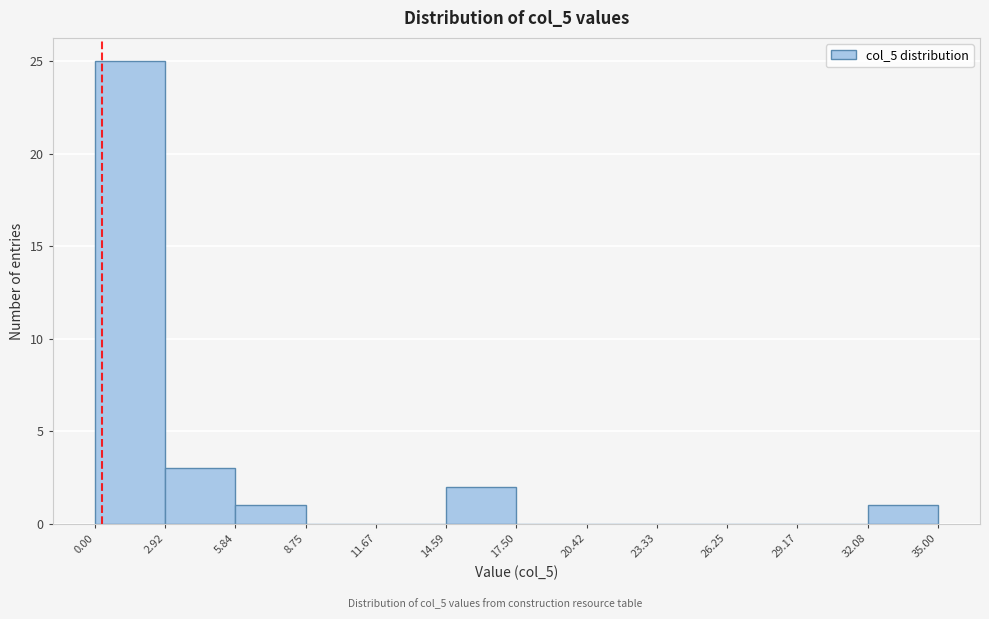

Reading left to right, transcribe this chart: for each bar, give the range it covers on the x-axis and its height. The values are not printed on the chart, so give them approximately, as read against the axis.

0.00 to 2.92: 25
2.92 to 5.84: 3
5.84 to 8.75: 1
8.75 to 11.67: 0
11.67 to 14.59: 0
14.59 to 17.50: 2
17.50 to 20.42: 0
20.42 to 23.33: 0
23.33 to 26.25: 0
26.25 to 29.17: 0
29.17 to 32.08: 0
32.08 to 35.00: 1